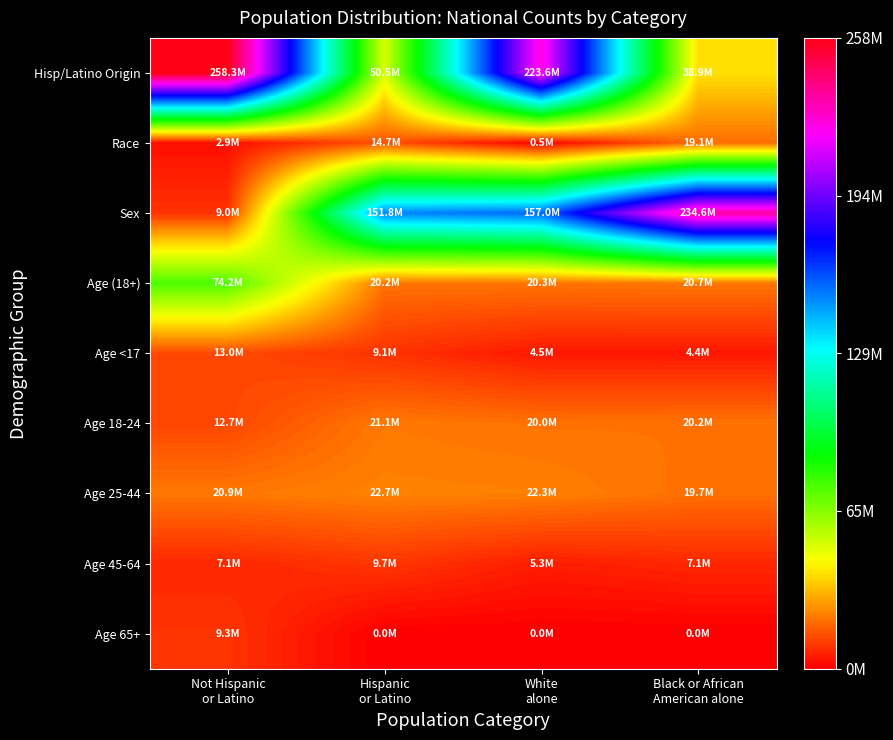

Reading right to left, list all the values displayed in this chart.

Hisp/Latino Origin: Black or African
American alone=38929319	White
alone=223553265	Hispanic
or Latino=50477594	Not Hispanic
or Latino=258267944
Race: Black or African
American alone=19107368	White
alone=540013	Hispanic
or Latino=14674252	Not Hispanic
or Latino=2932248
Sex: Black or African
American alone=234564071	White
alone=156964212	Hispanic
or Latino=151781326	Not Hispanic
or Latino=9009073
Age (18+): Black or African
American alone=20677194	White
alone=20348657	Hispanic
or Latino=20201362	Not Hispanic
or Latino=74181467
Age <17: Black or African
American alone=4354294	White
alone=4519129	Hispanic
or Latino=9086089	Not Hispanic
or Latino=12954254
Age 18-24: Black or African
American alone=20179642	White
alone=19962099	Hispanic
or Latino=21101849	Not Hispanic
or Latino=12712576
Age 25-44: Black or African
American alone=19664805	White
alone=22298125	Hispanic
or Latino=22708591	Not Hispanic
or Latino=20890964
Age 45-64: Black or African
American alone=7115361	White
alone=5319902	Hispanic
or Latino=9704197	Not Hispanic
or Latino=7113727
Age 65+: Black or African
American alone=0	White
alone=0	Hispanic
or Latino=0	Not Hispanic
or Latino=9278166